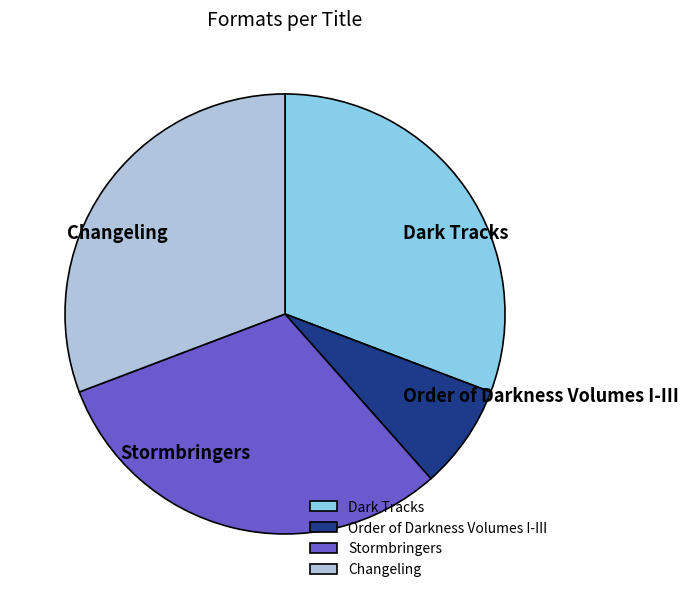

The Changeling slice represents 31% of the pie. True or false?

True